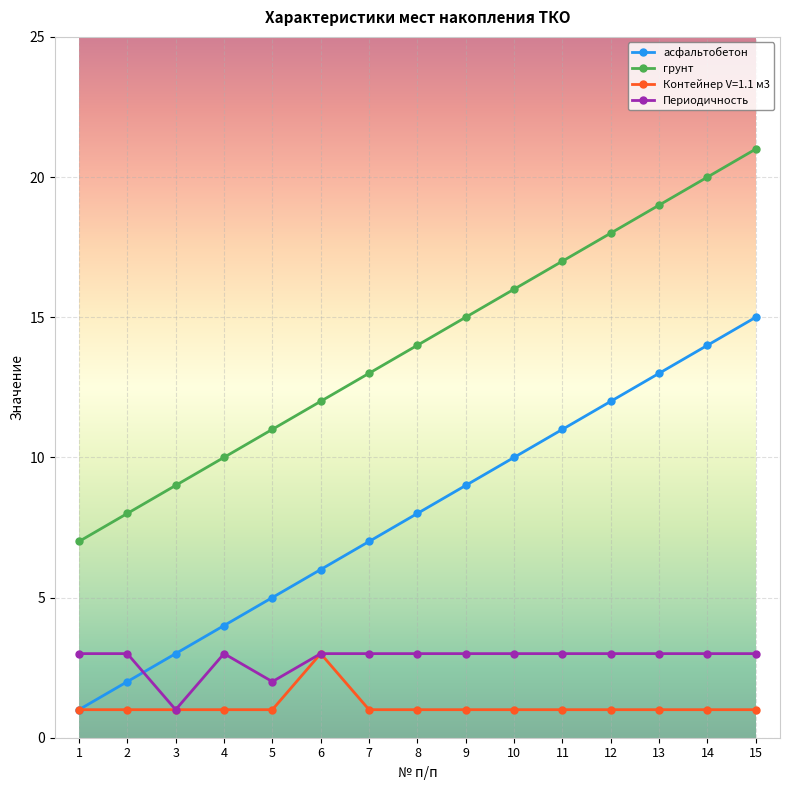

What is the smallest value displayed?

1